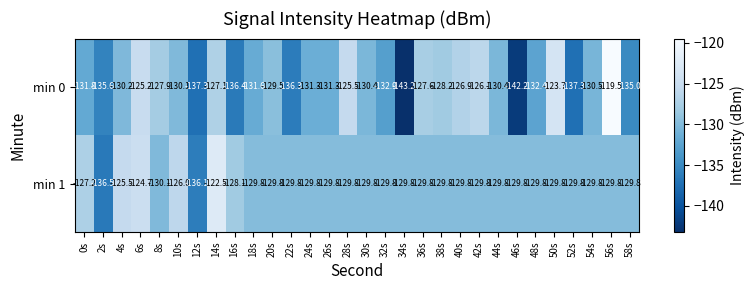

List the series in order of their peak value, highest first.

min 0, min 1